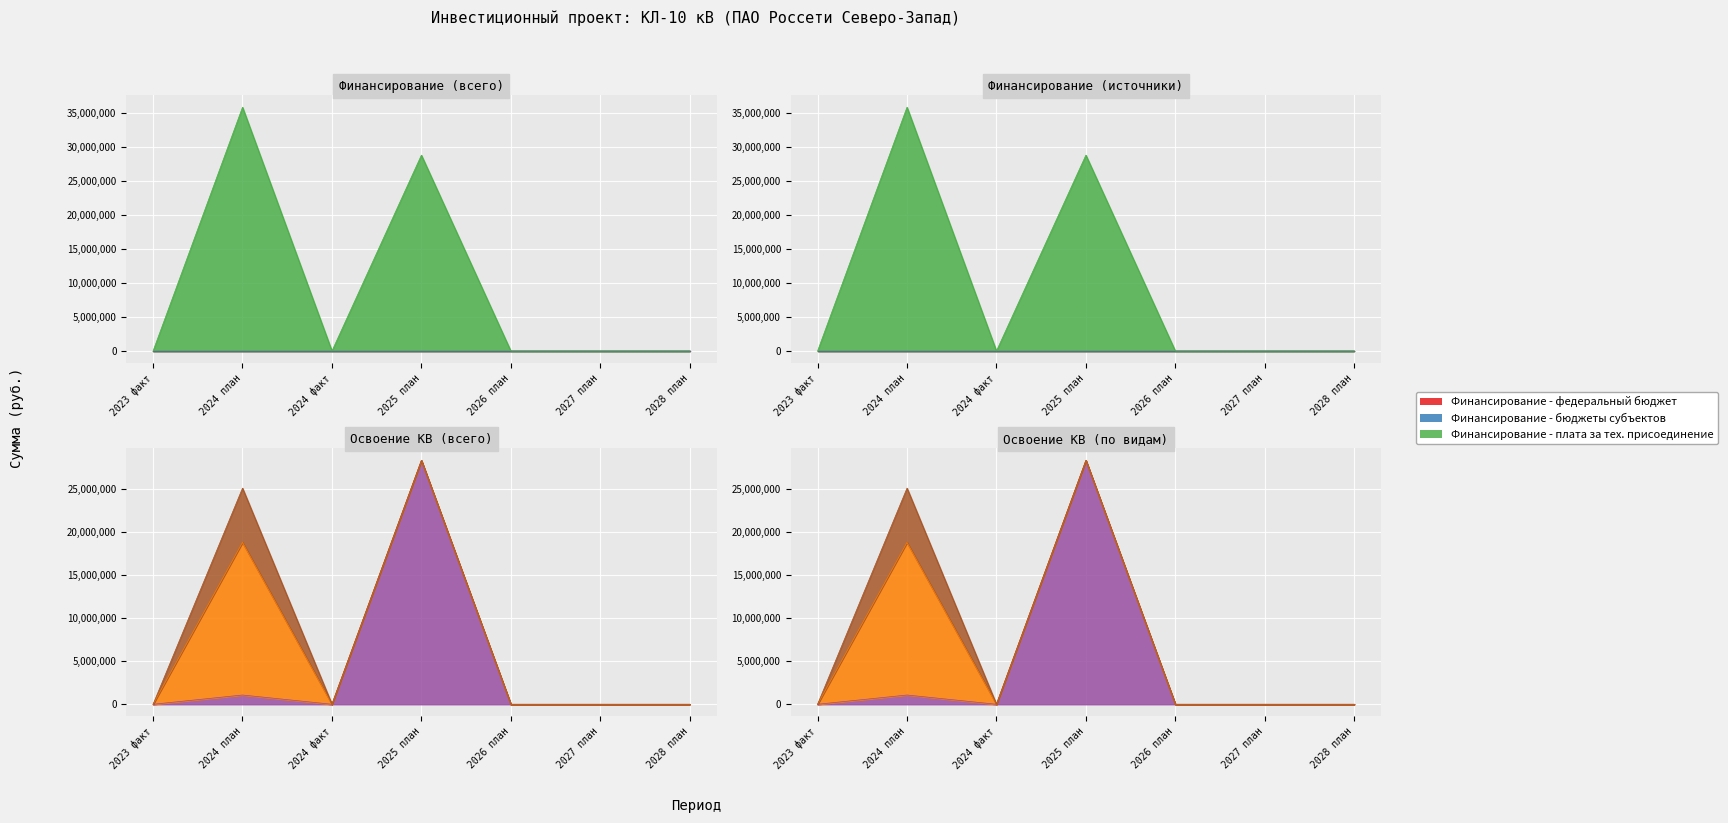

How many series are shown in this chart?

6